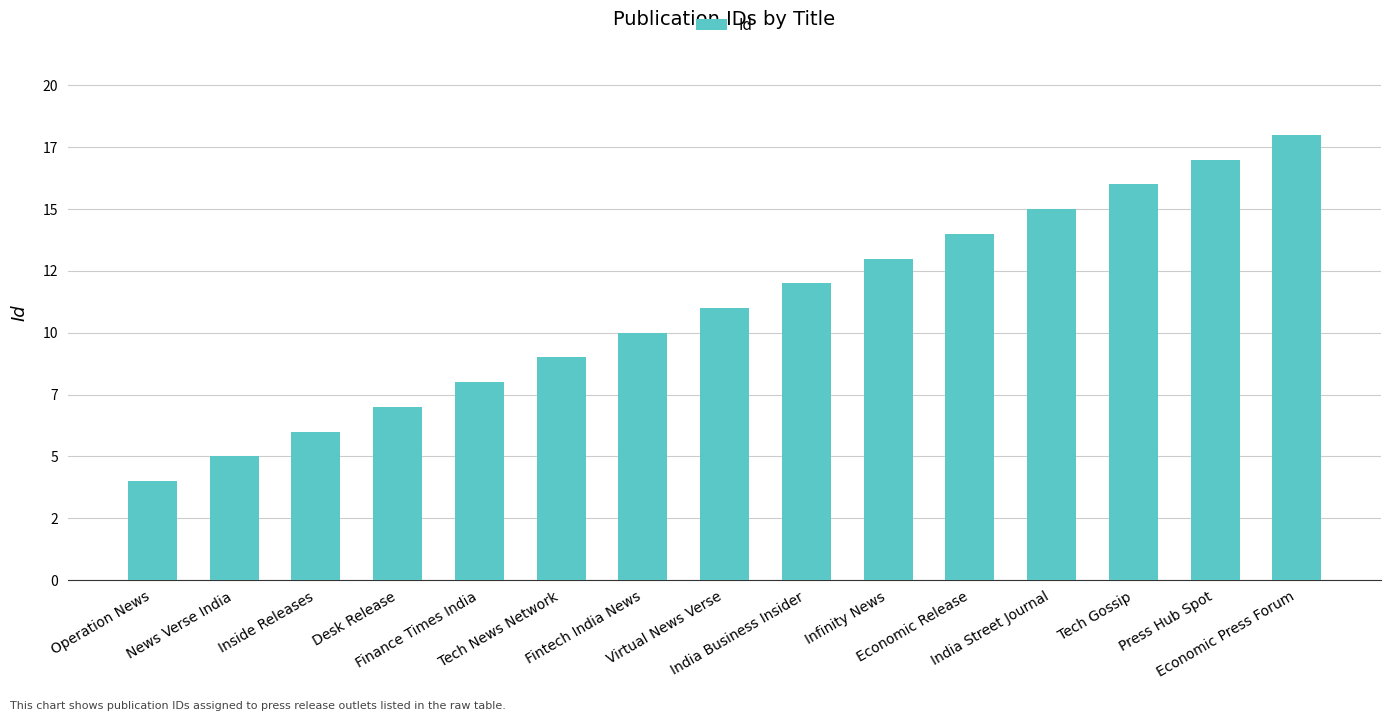

What is the greatest value displayed?

18